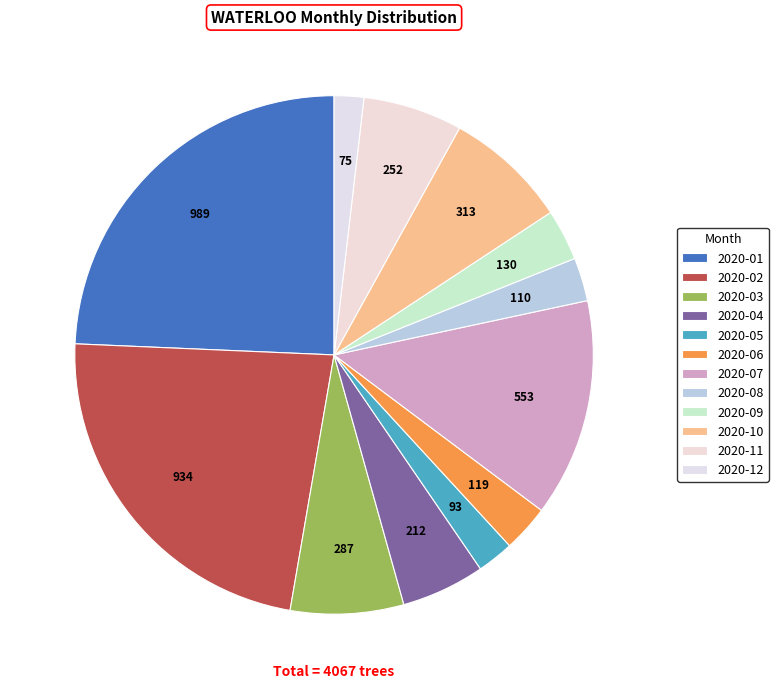

Rank the categories by value from lowest to highest.

2020-12, 2020-05, 2020-08, 2020-06, 2020-09, 2020-04, 2020-11, 2020-03, 2020-10, 2020-07, 2020-02, 2020-01